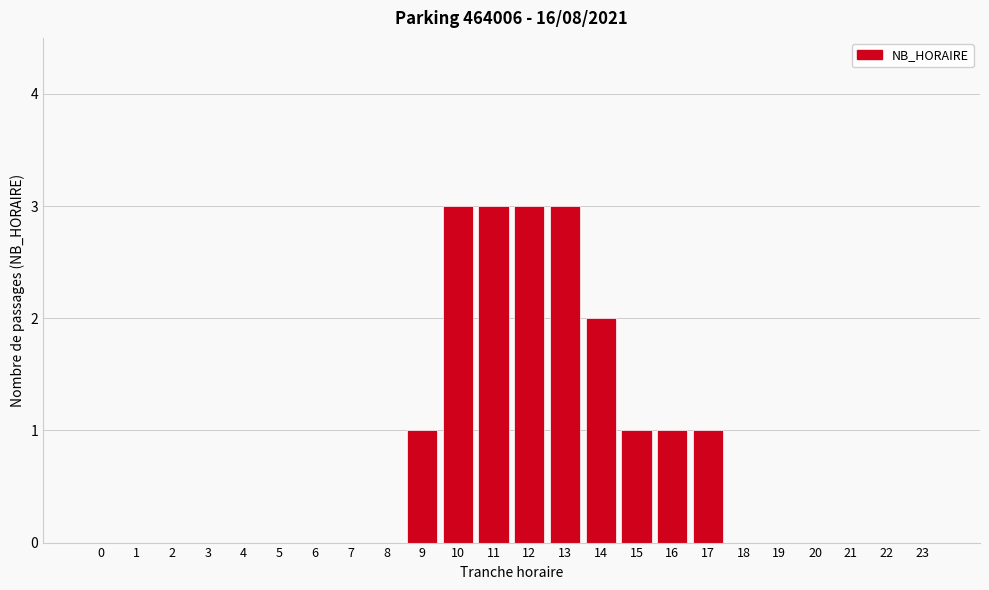

Reading left to right, list all the values displayed in this chart.

0=0	1=0	2=0	3=0	4=0	5=0	6=0	7=0	8=0	9=1	10=3	11=3	12=3	13=3	14=2	15=1	16=1	17=1	18=0	19=0	20=0	21=0	22=0	23=0